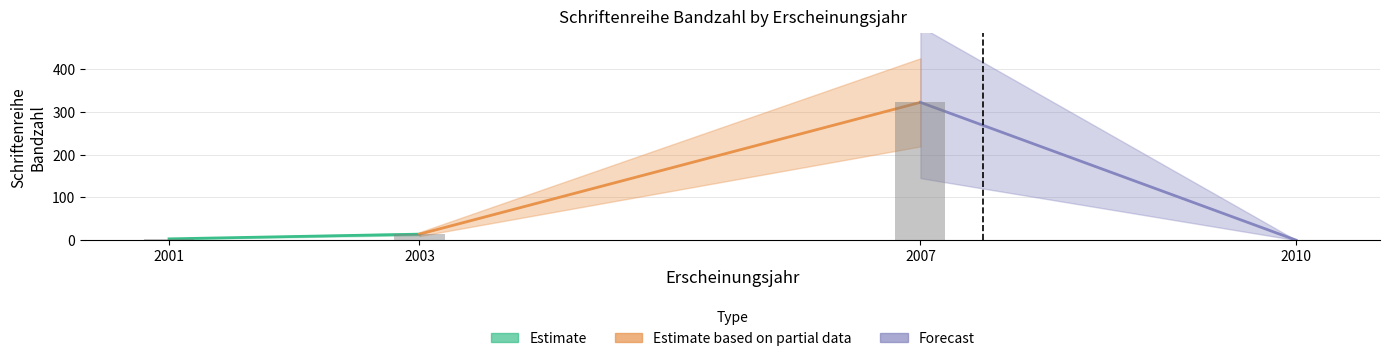

Approximately how many times larger is the value at 2001 compared to 2003?

0.2